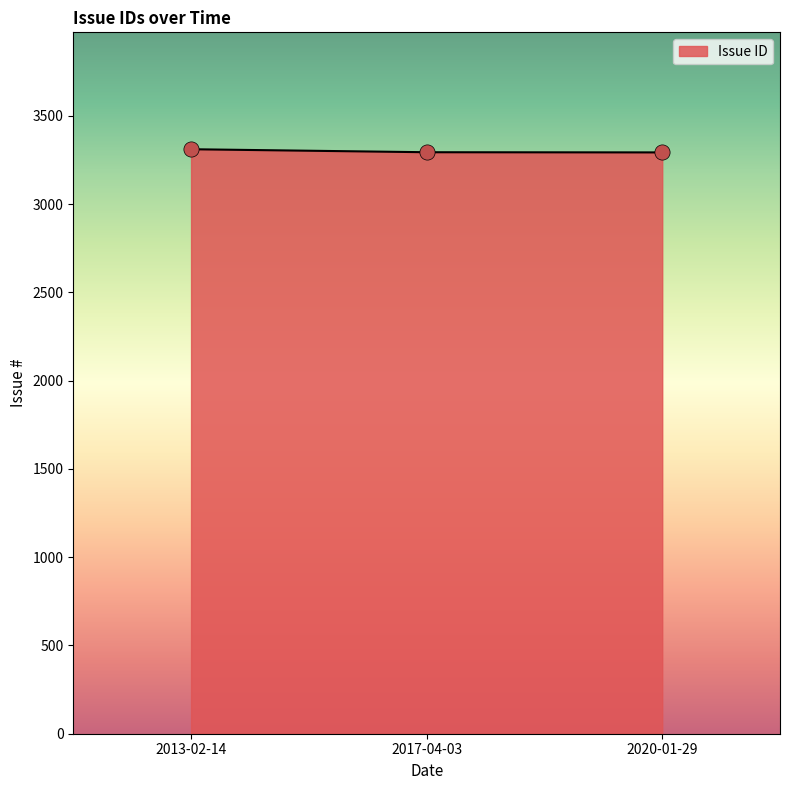

What is the ratio of the value at 2017-04-03 to the value at 2020-01-29?

1.0